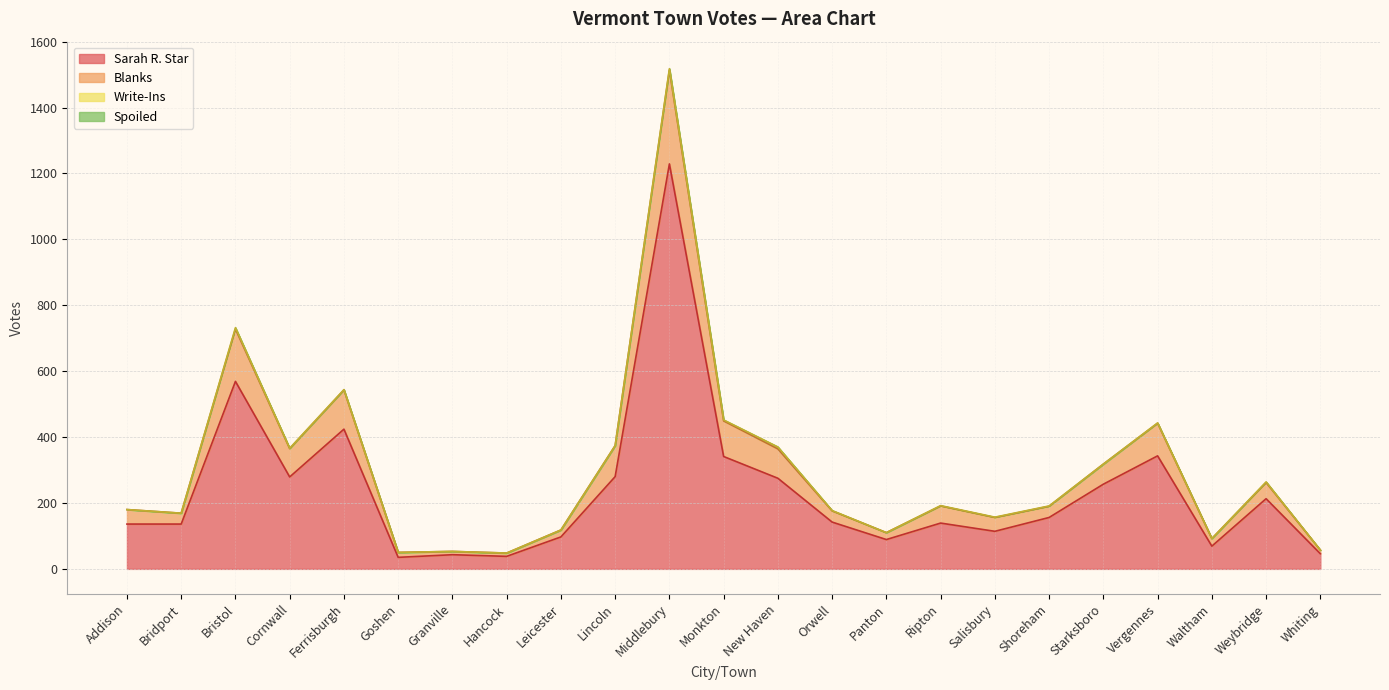

What position from the right is Salisbury?

7